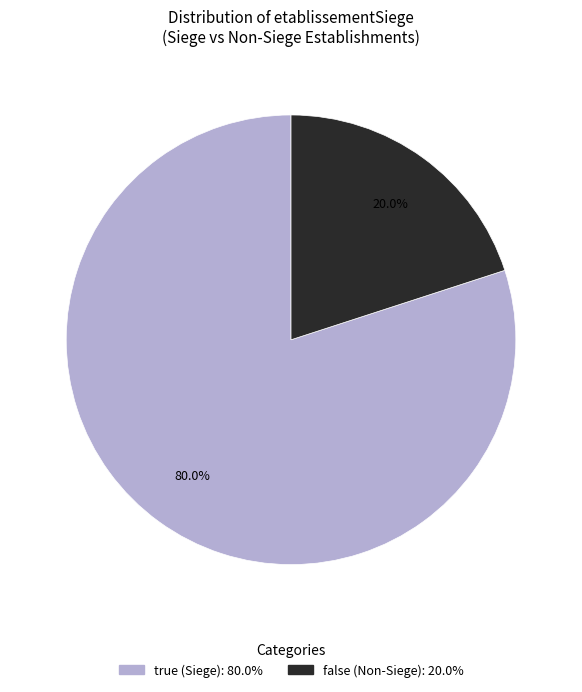

What percentage is the true slice, to the nearest percent?

80%